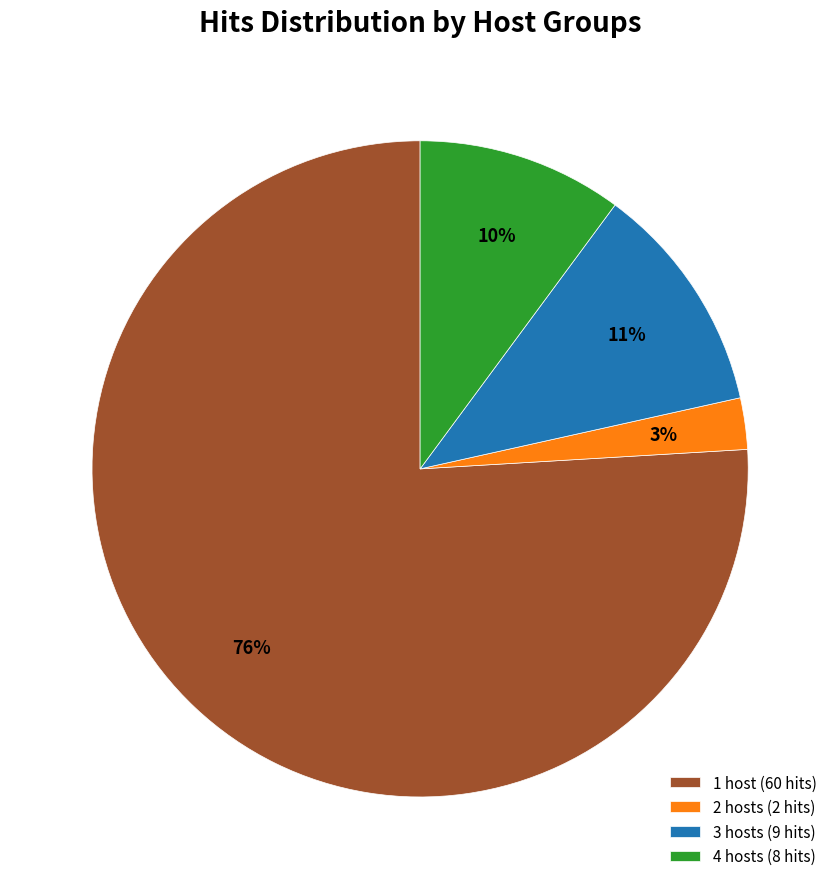

Does 3 hosts (9 hits) represent more than half of the total?

No